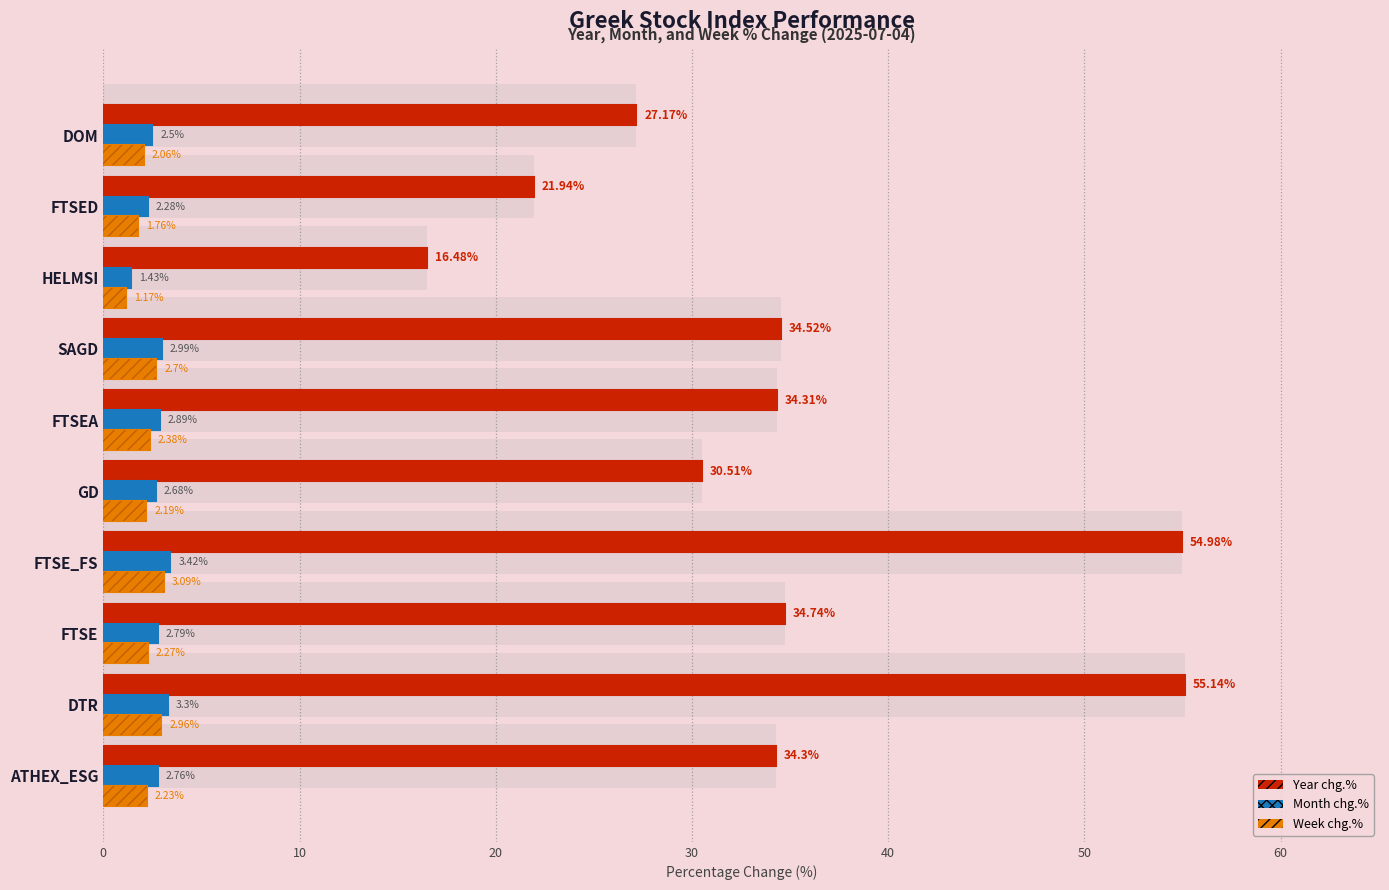

Between FTSE_FS and FTSED, which series saw the biggest shift?

Year chg.%